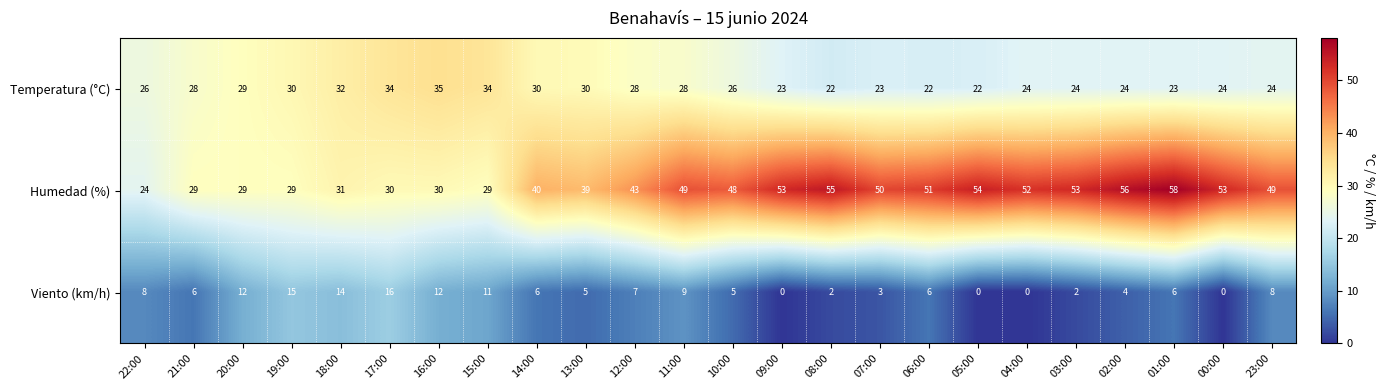

What is the highest value of the Temperatura (°C) series?

35